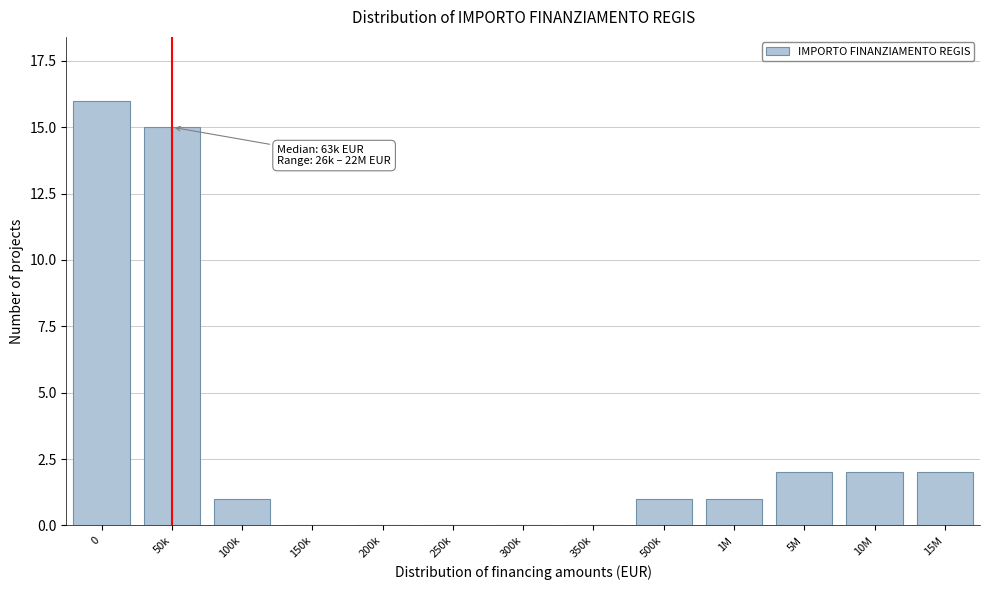

Reading left to right, list all the values displayed in this chart.

0=16	50k=15	100k=1	150k=0	200k=0	250k=0	300k=0	350k=0	500k=1	1M=1	5M=2	10M=2	15M=2